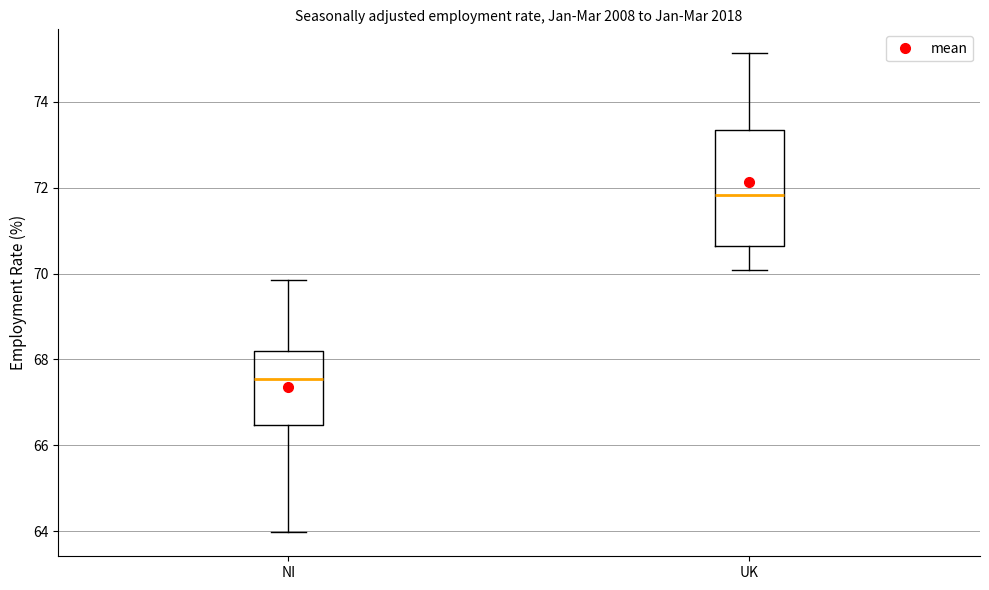

Reading left to right, transcribe this box plot: for each box, give where its median line is, the range the box spans, and where its two whiskers end, as read against the y-axis. The values are not printed on the chart, so give them approximately, as read against the axis.

NI: median 67.6, box 66.4 to 68.2, whiskers 64.0 to 69.8
UK: median 71.8, box 70.6 to 73.4, whiskers 70.0 to 75.2